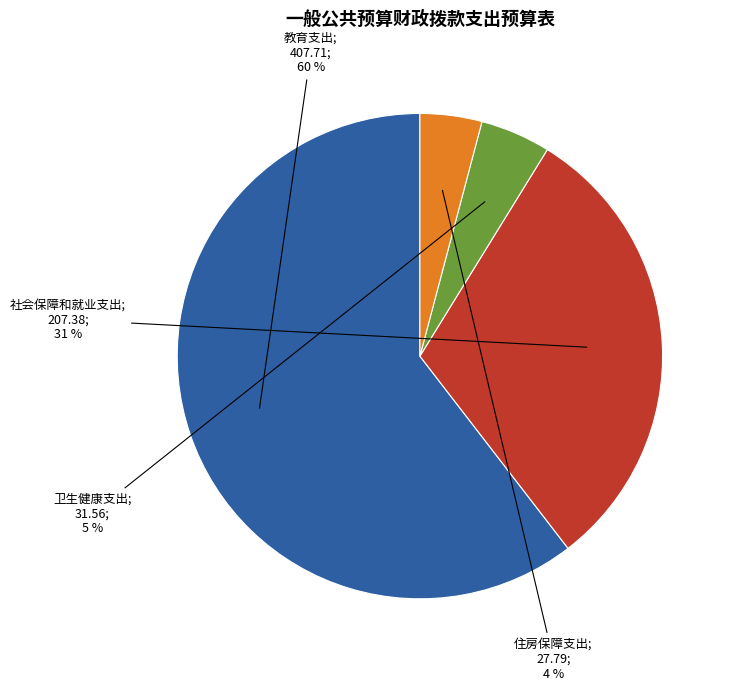

To the nearest percent, what is the average slice percentage?

25%